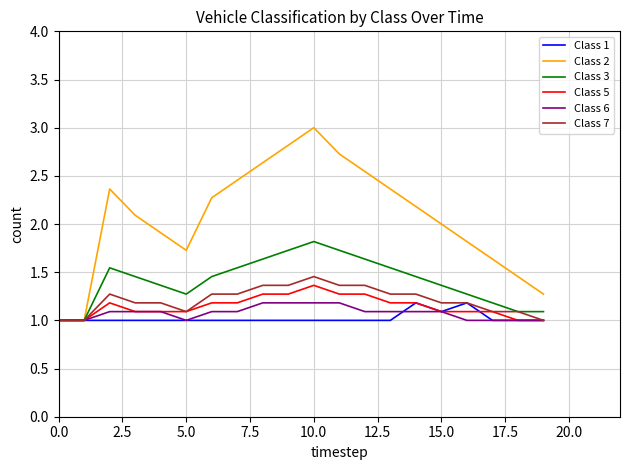

Which series has the largest total across all categories?

Class 2